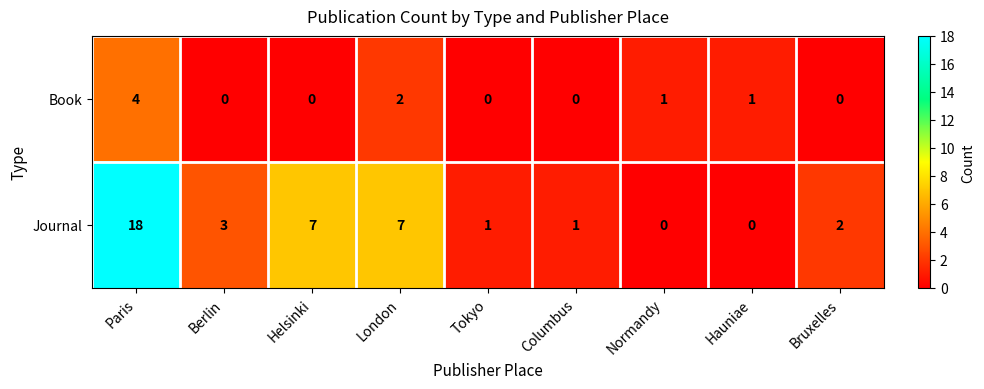

The value of Book at Berlin is -3. True or false?

False